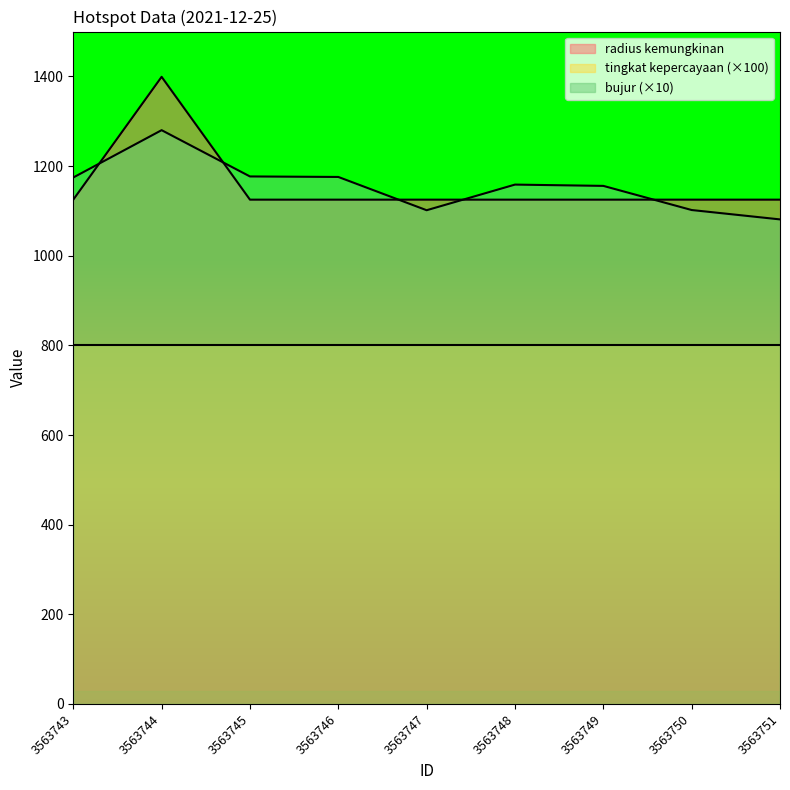

Is the value of tingkat kepercayaan (×100) at 3563750 greater than the value of radius kemungkinan at 3563751?

No